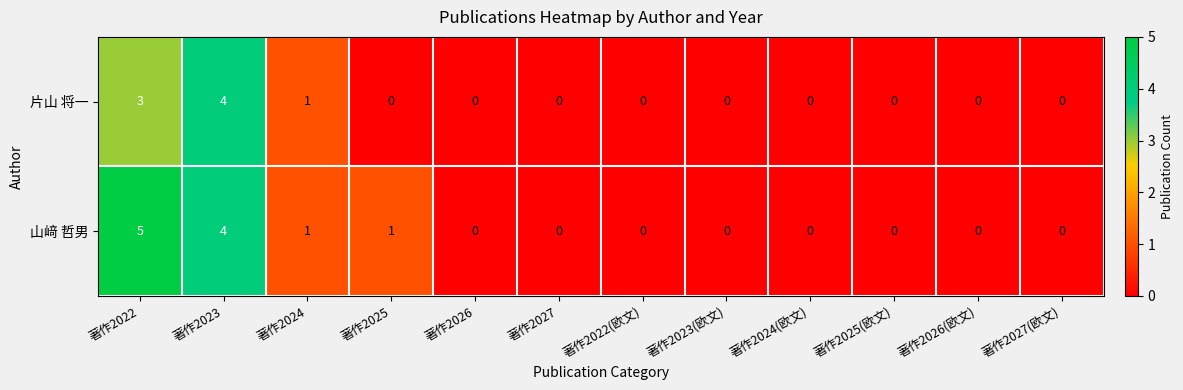

Which series has the largest range (max minus min)?

山﨑 哲男